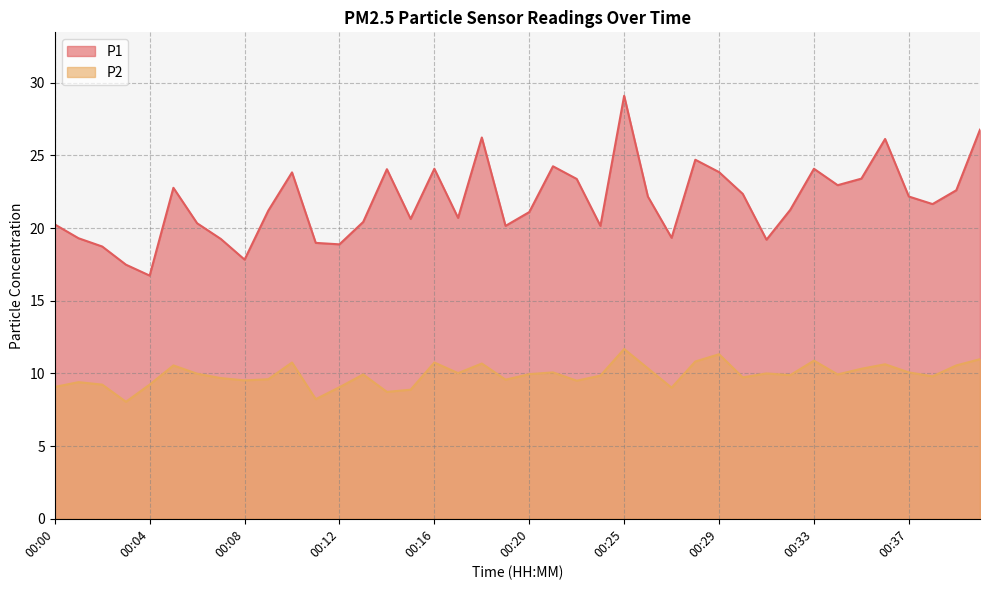

Rank the series by their average value, from lowest to highest.

P2, P1